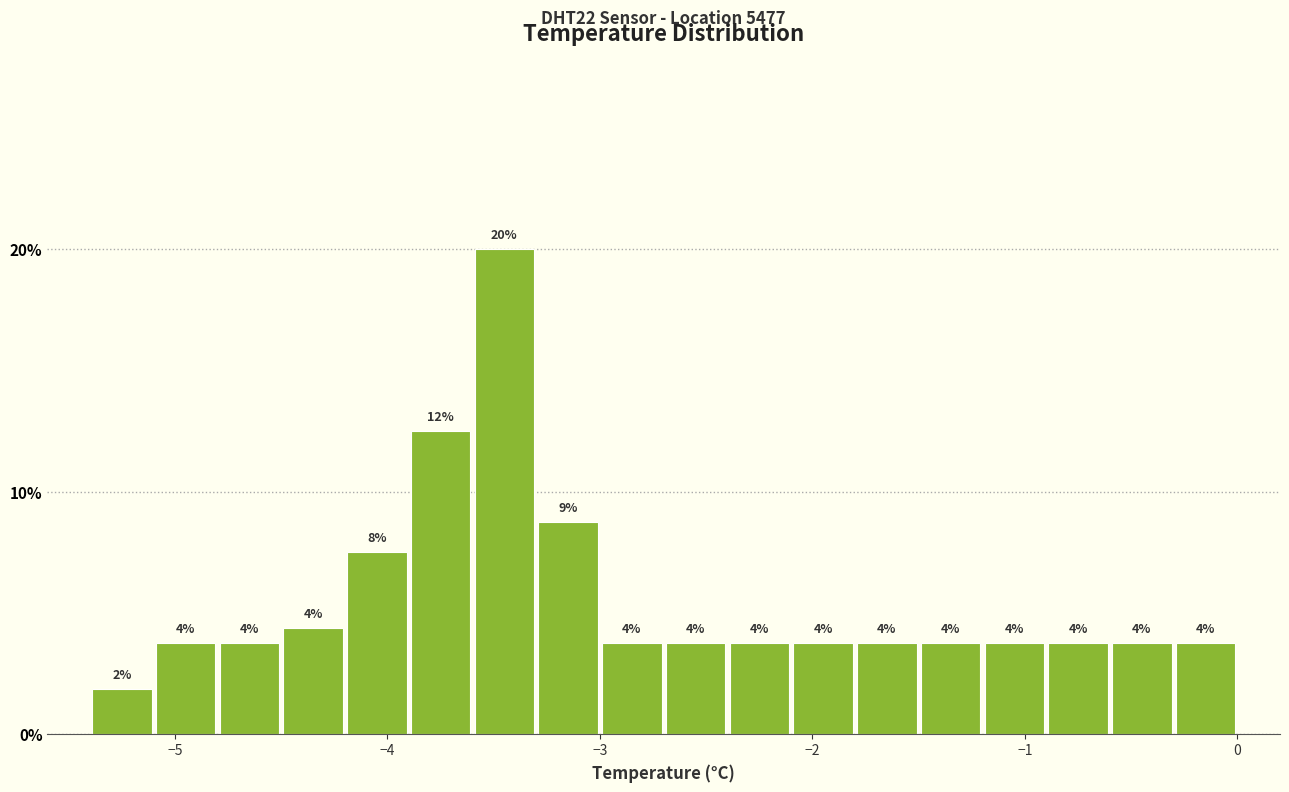

Read against the x-axis, roughly where is the centre of the tallest bar?

-3.4